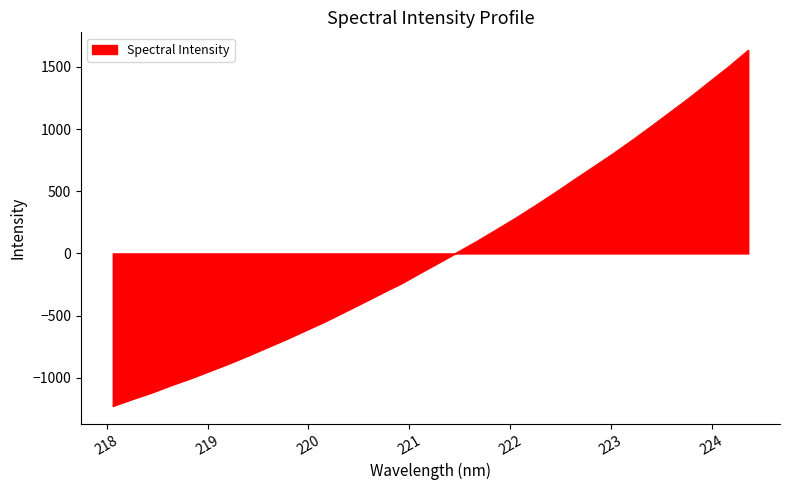

How many values are above zero?

16